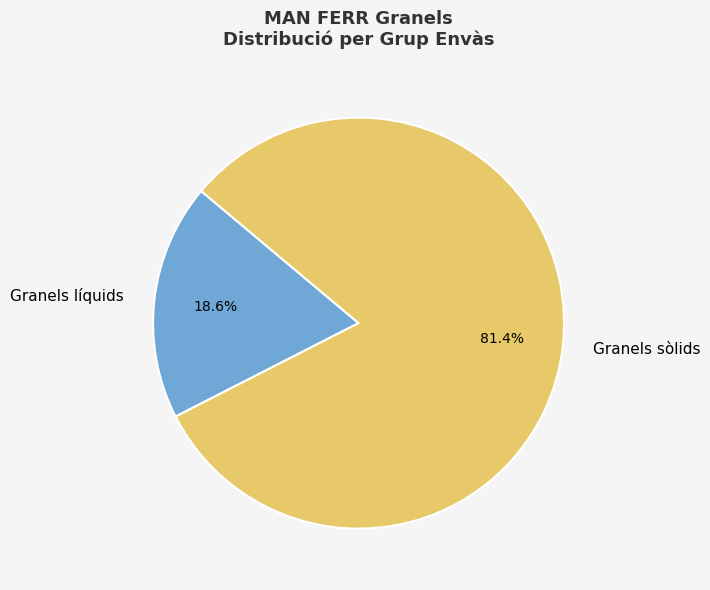

Is it true that Granels sòlids is 81% of the pie?

True